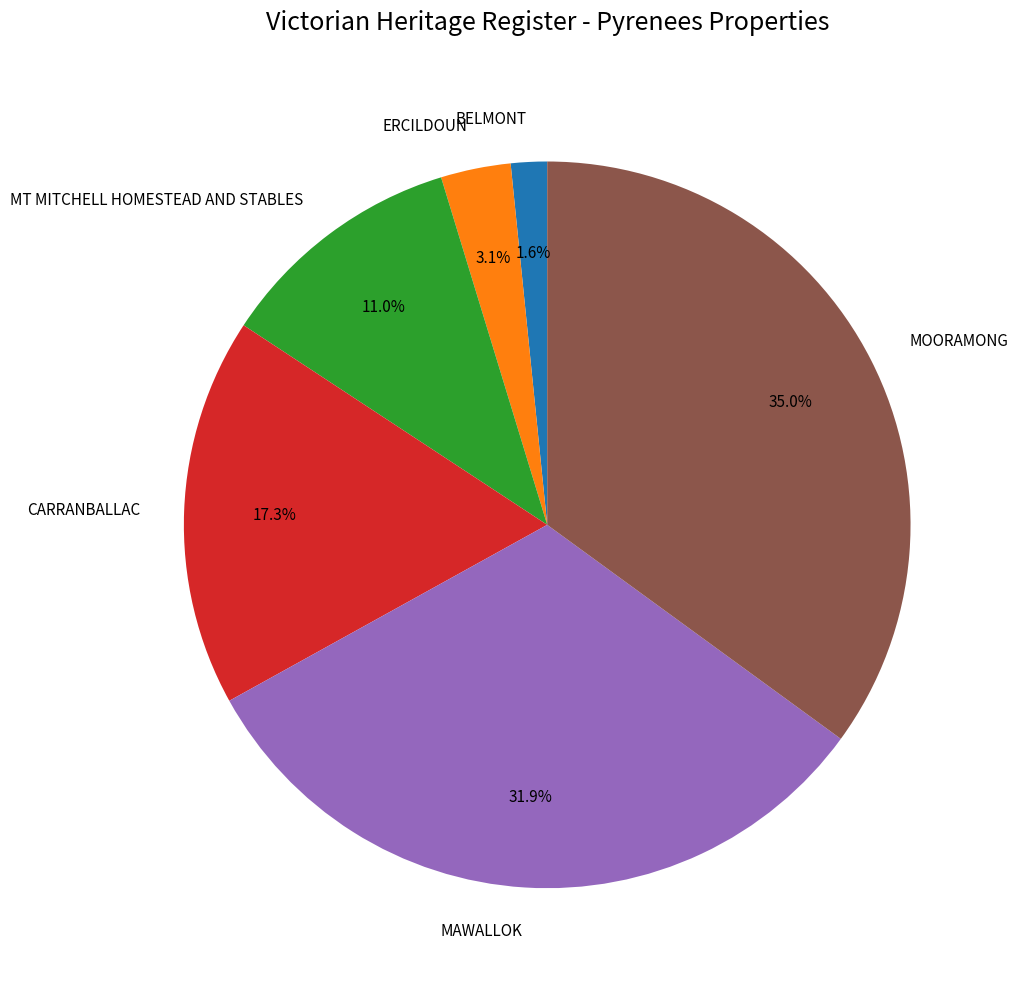

How many slices are in this pie chart?

6